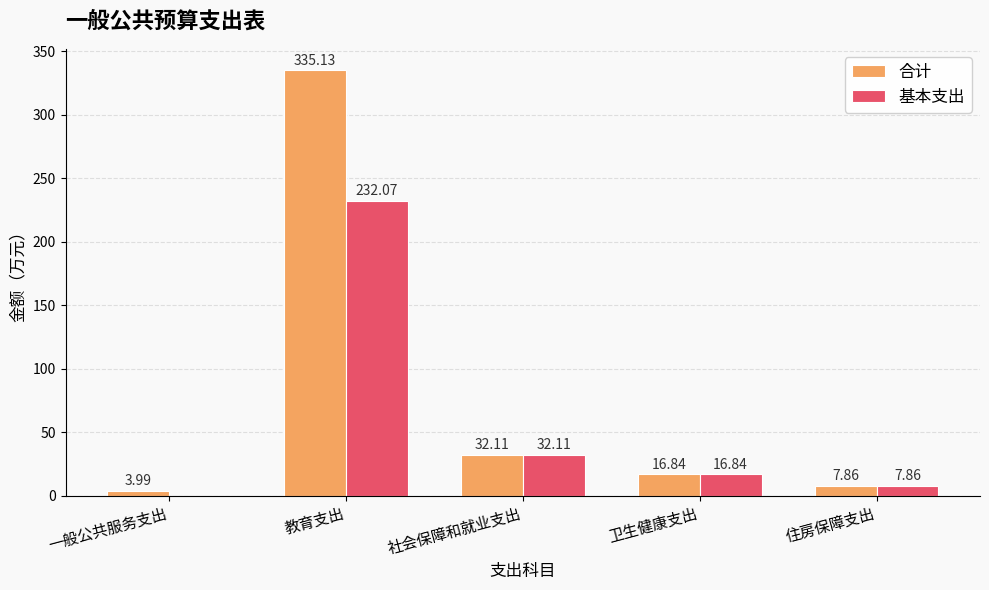

What is the sum of the 合计 values at 社会保障和就业支出 and 住房保障支出?

40.0